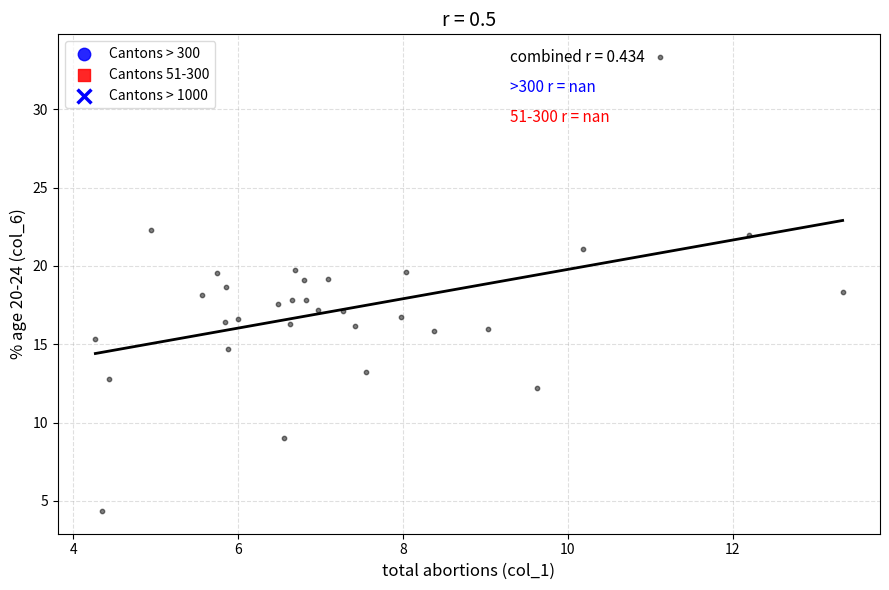

What is the range of X values (max minus min)?

9.1